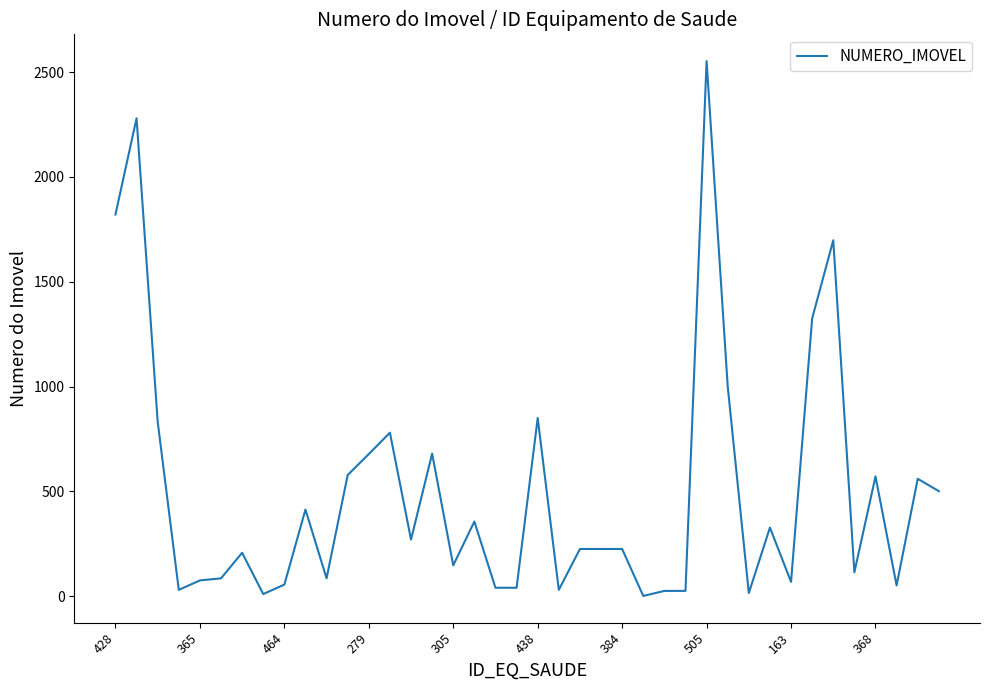

What is the greatest value displayed?

2553